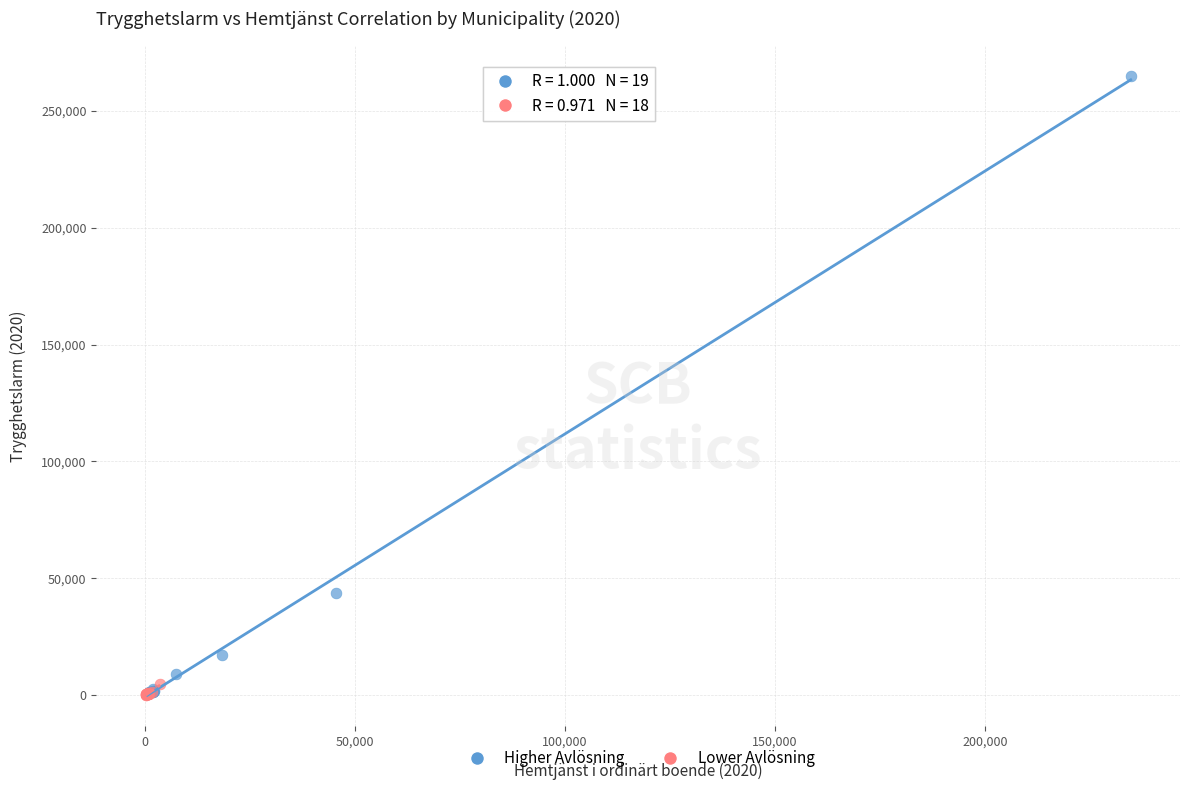

Which series contains the highest Y value?

Higher Avlösning